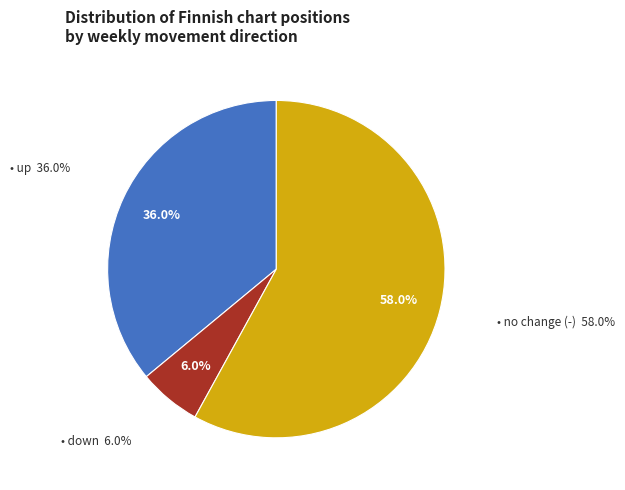

Between up and down, which is larger?

up